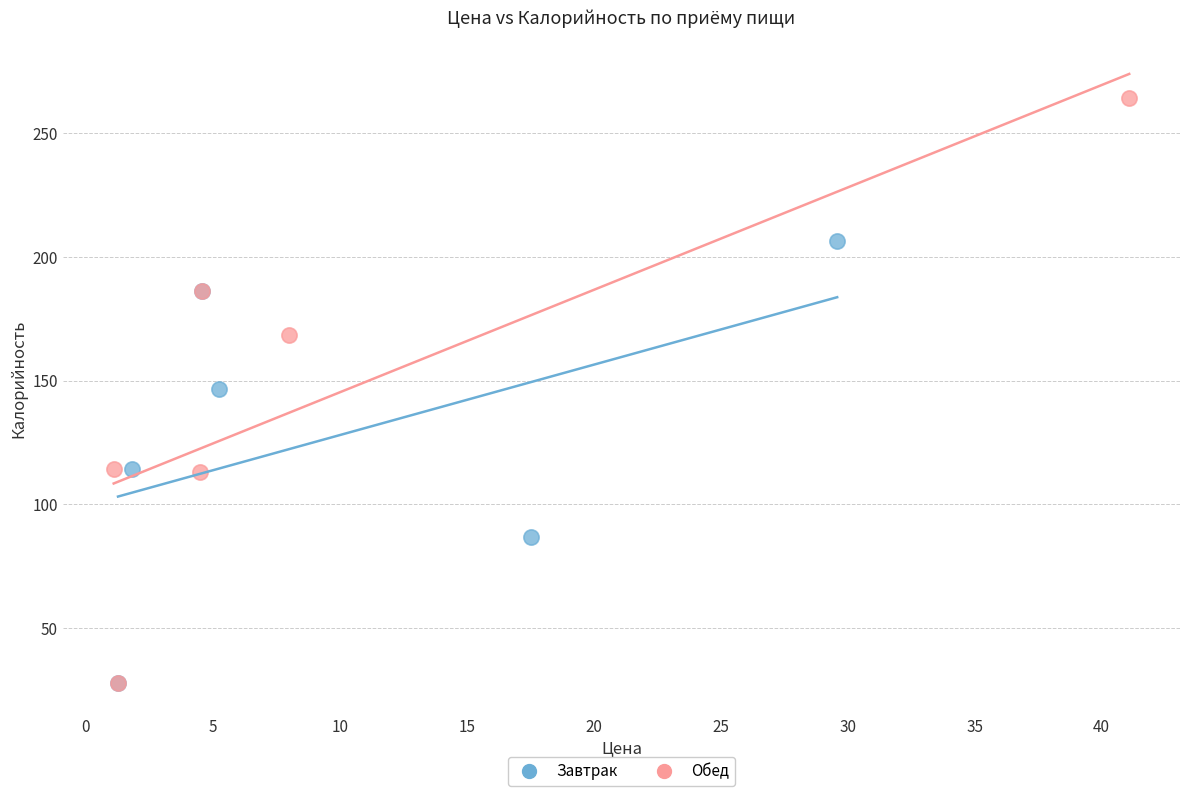

Which series reaches the maximum Y coordinate?

Обед